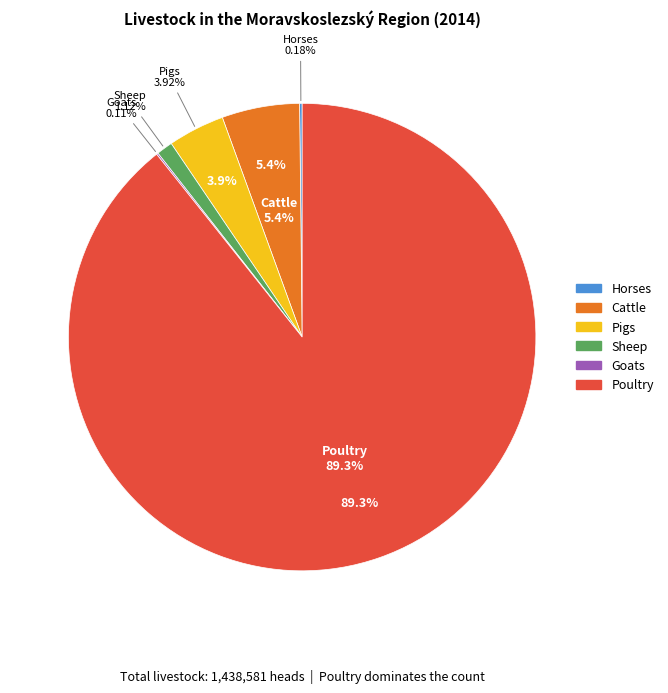

Which category has the smallest portion of the pie?

Goats